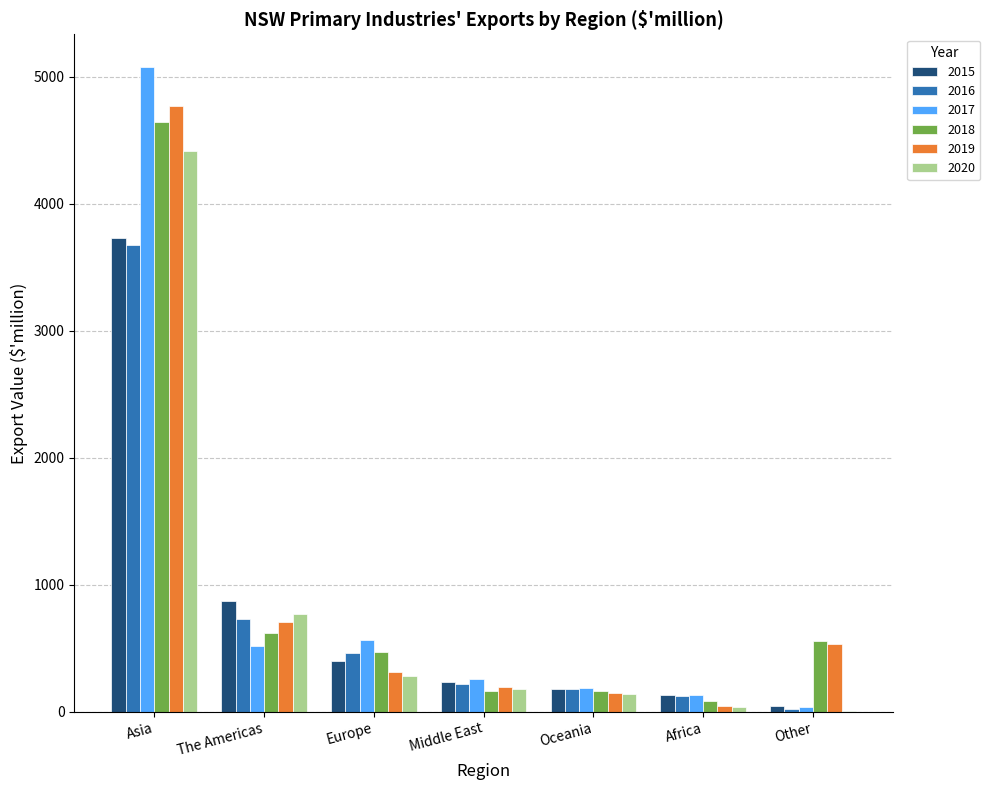

Which series has the widest spread of values?

2017